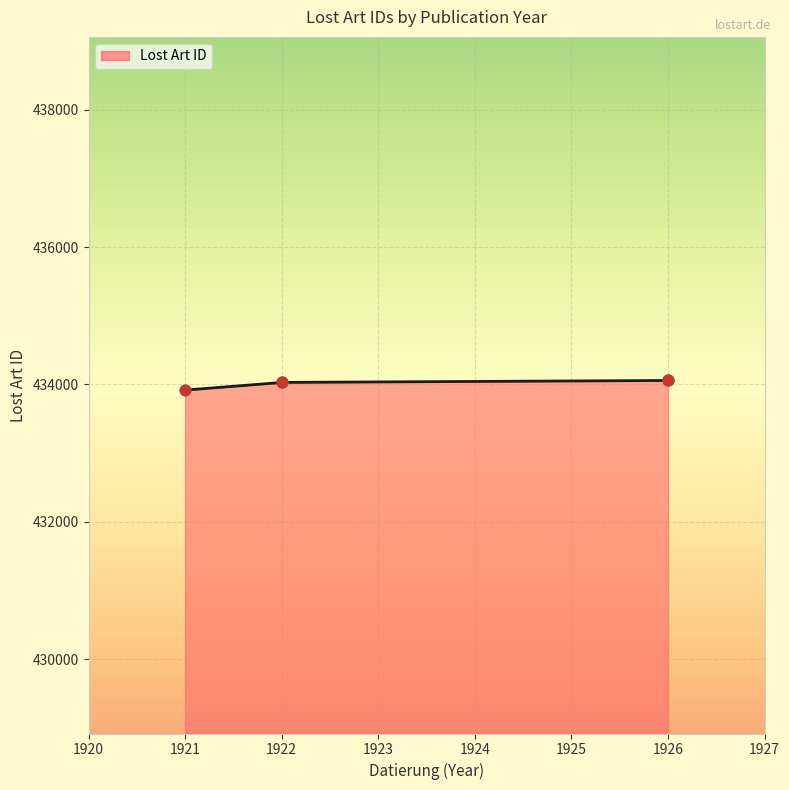

Approximately how many times larger is the value at 1922 compared to 1922?

1.0